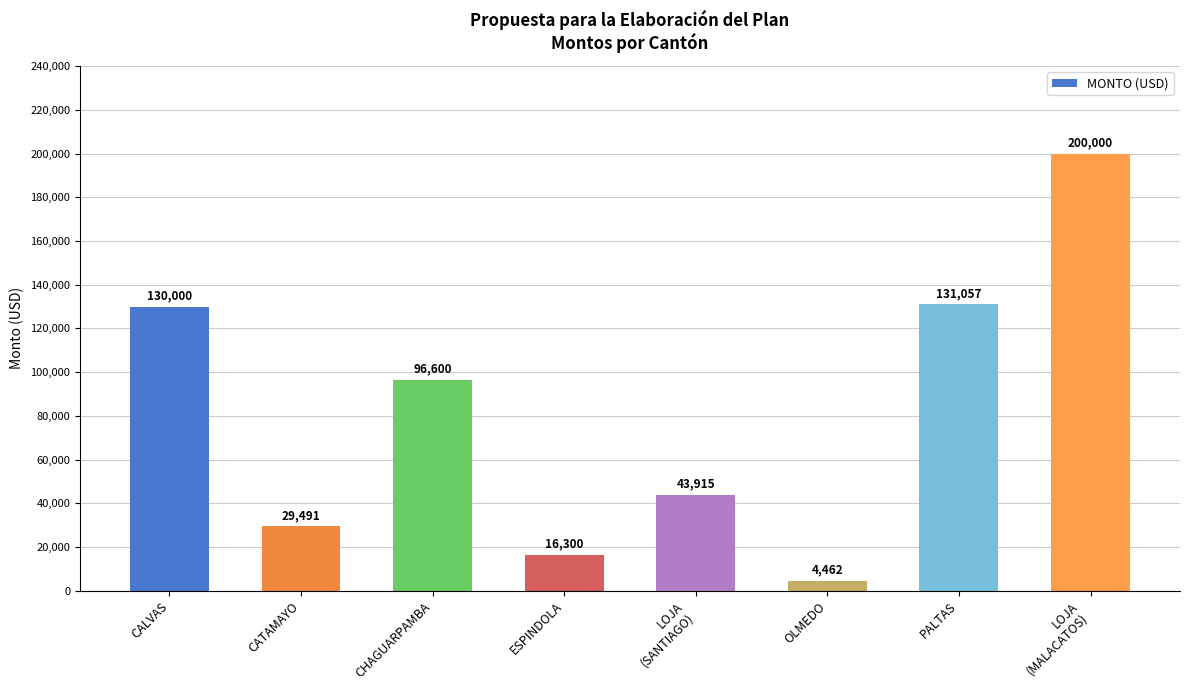

How many bars are there in total?

8